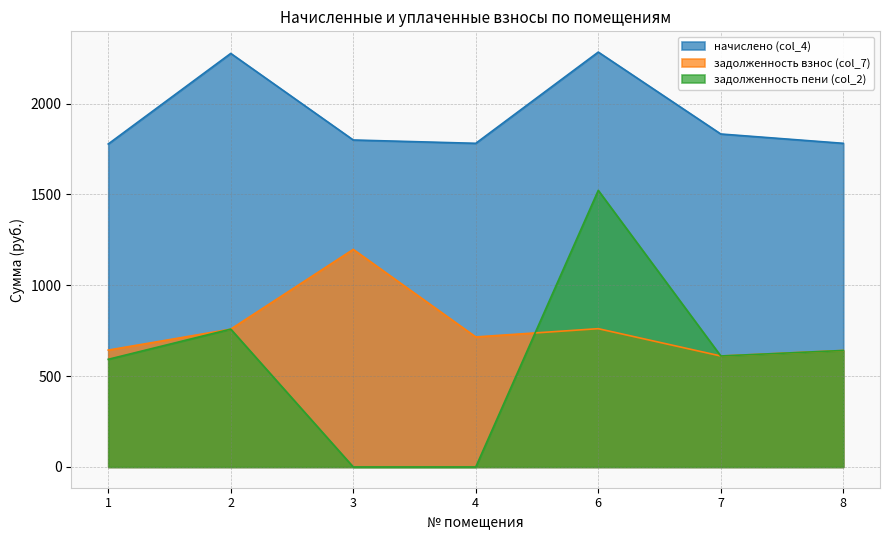

Which series has the largest total across all categories?

начислено (col_4)